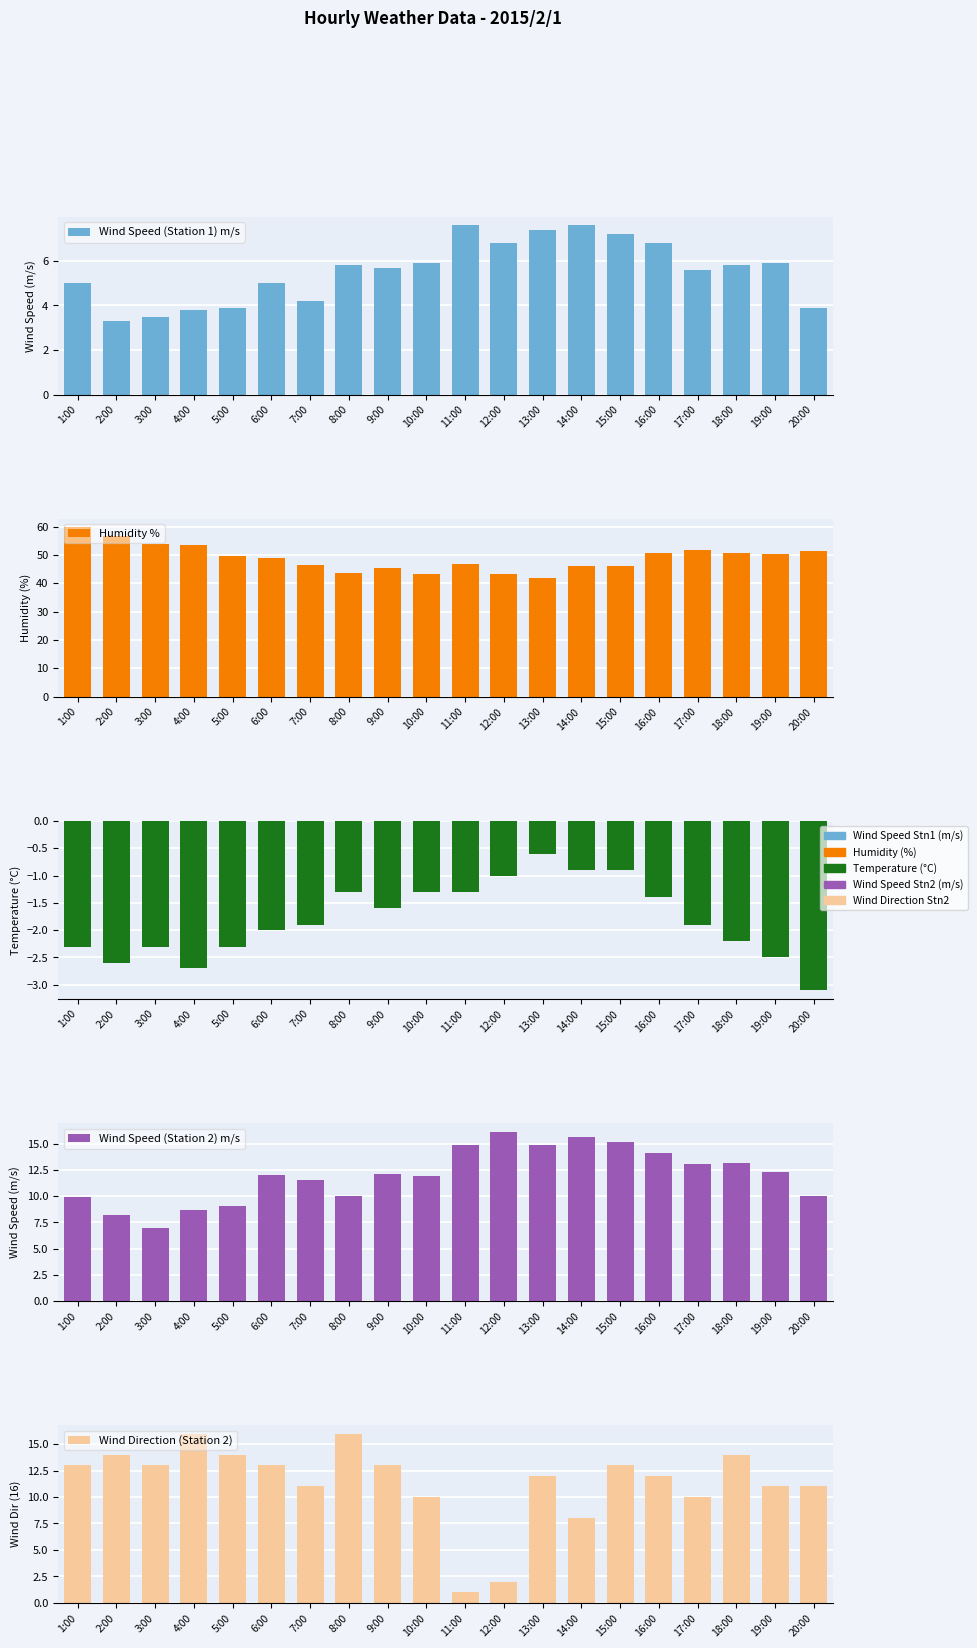

Reading left to right, list all the values displayed in this chart.

Wind Speed (Station 1) m/s: 1:00=5.0	2:00=3.3	3:00=3.5	4:00=3.8	5:00=3.9	6:00=5.0	7:00=4.2	8:00=5.8	9:00=5.7	10:00=5.9	11:00=7.6	12:00=6.8	13:00=7.4	14:00=7.6	15:00=7.2	16:00=6.8	17:00=5.6	18:00=5.8	19:00=5.9	20:00=3.9
Humidity %: 1:00=59.7	2:00=56.7	3:00=53.8	4:00=53.6	5:00=49.5	6:00=48.8	7:00=46.3	8:00=43.5	9:00=45.3	10:00=43.1	11:00=46.9	12:00=43.3	13:00=41.7	14:00=46.2	15:00=46.2	16:00=50.7	17:00=51.6	18:00=50.6	19:00=50.4	20:00=51.4
Temperature °C: 1:00=-2.3	2:00=-2.6	3:00=-2.3	4:00=-2.7	5:00=-2.3	6:00=-2.0	7:00=-1.9	8:00=-1.3	9:00=-1.6	10:00=-1.3	11:00=-1.3	12:00=-1.0	13:00=-0.6	14:00=-0.9	15:00=-0.9	16:00=-1.4	17:00=-1.9	18:00=-2.2	19:00=-2.5	20:00=-3.1
Wind Speed (Station 2) m/s: 1:00=9.9	2:00=8.2	3:00=7.0	4:00=8.7	5:00=9.1	6:00=12.0	7:00=11.6	8:00=10.0	9:00=12.1	10:00=11.9	11:00=14.9	12:00=16.2	13:00=14.9	14:00=15.7	15:00=15.2	16:00=14.1	17:00=13.1	18:00=13.2	19:00=12.3	20:00=10.0
Wind Direction (Station 2): 1:00=13.0	2:00=14.0	3:00=13.0	4:00=16.0	5:00=14.0	6:00=13.0	7:00=11.0	8:00=16.0	9:00=13.0	10:00=10.0	11:00=1.0	12:00=2.0	13:00=12.0	14:00=8.0	15:00=13.0	16:00=12.0	17:00=10.0	18:00=14.0	19:00=11.0	20:00=11.0